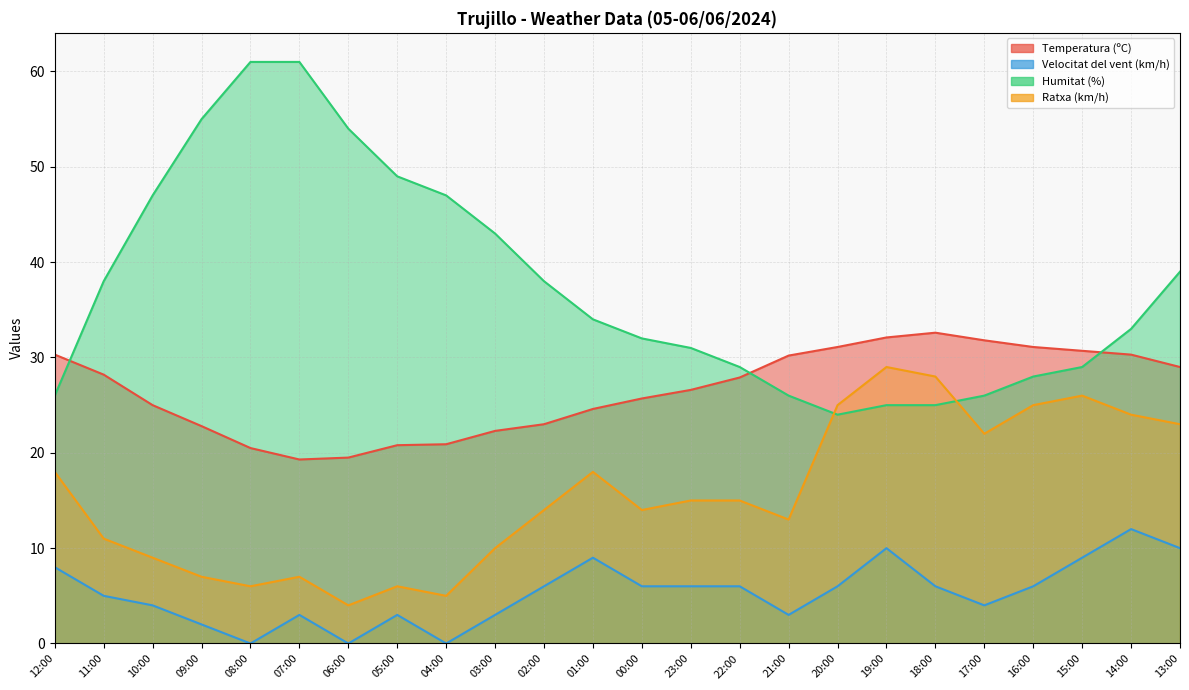

True or false: Temperatura (ºC) and Ratxa (km/h) cross at least once.

False